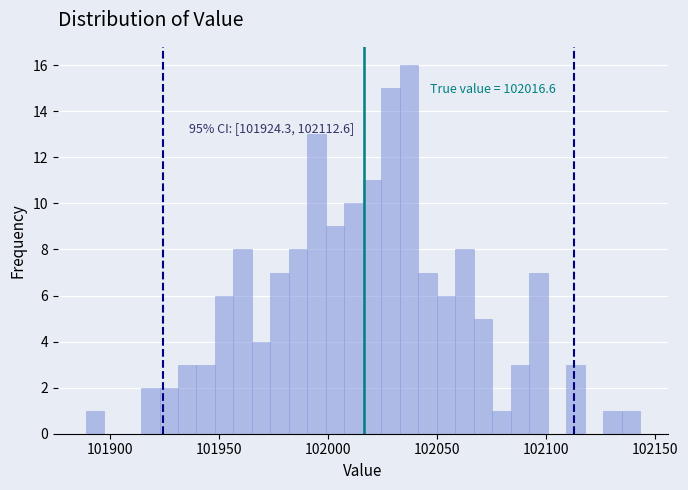

Around what value on the x-axis is the tallest bar? Give the approximate position of its centre, as read against the axis.

102035